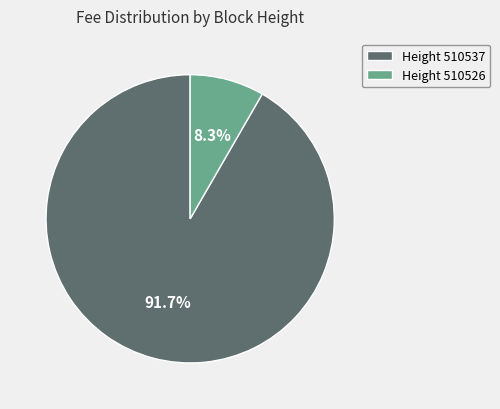

What is the total percentage of Height 510526 and Height 510537?

100.0%